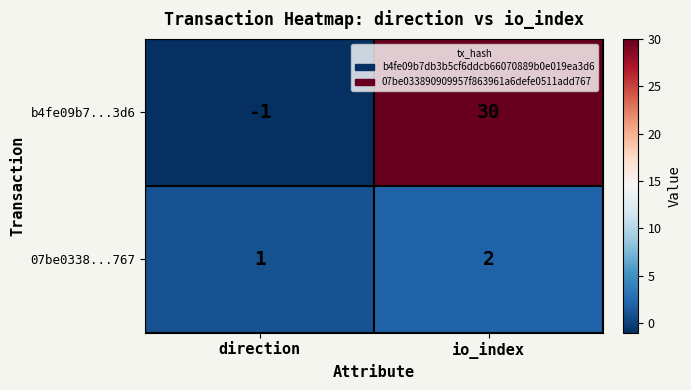

At how many categories does at least one series exceed 21?

1